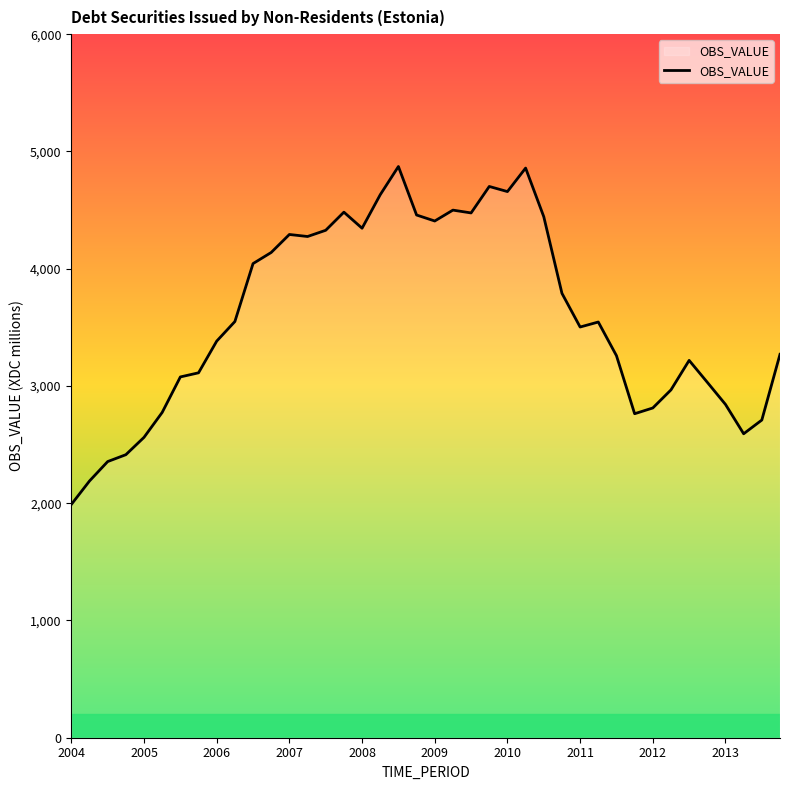

What is the maximum value shown in the chart?

4871.4